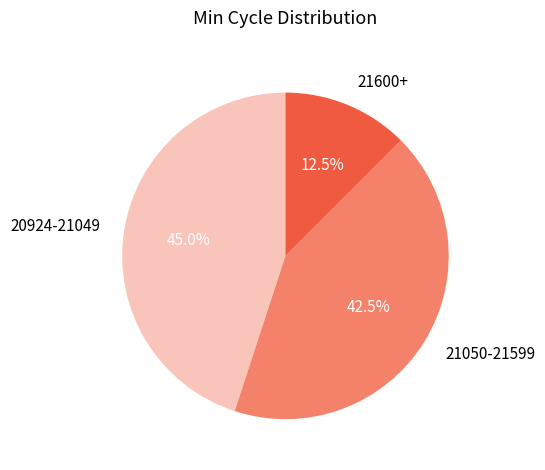

Is there a majority slice in this chart?

No